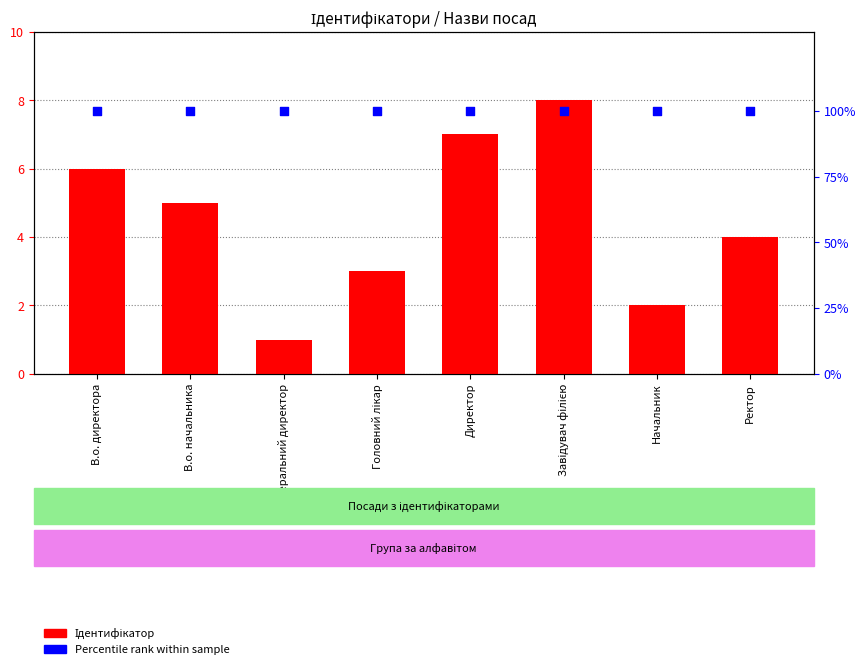

What are all the series names shown in the legend?

Ідентифікатор, Percentile rank